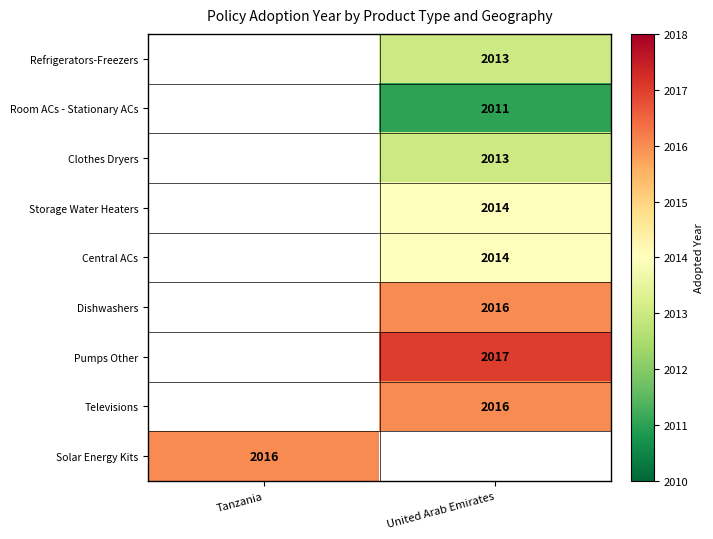

Is it true that Pumps Other equals 2957 at United Arab Emirates?

False